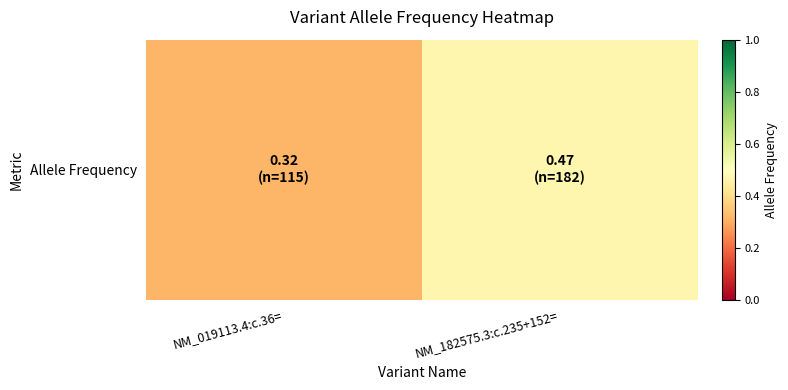

What is the difference between the values at NM_182575.3:c.235+152= and NM_019113.4:c.36=?

0.1